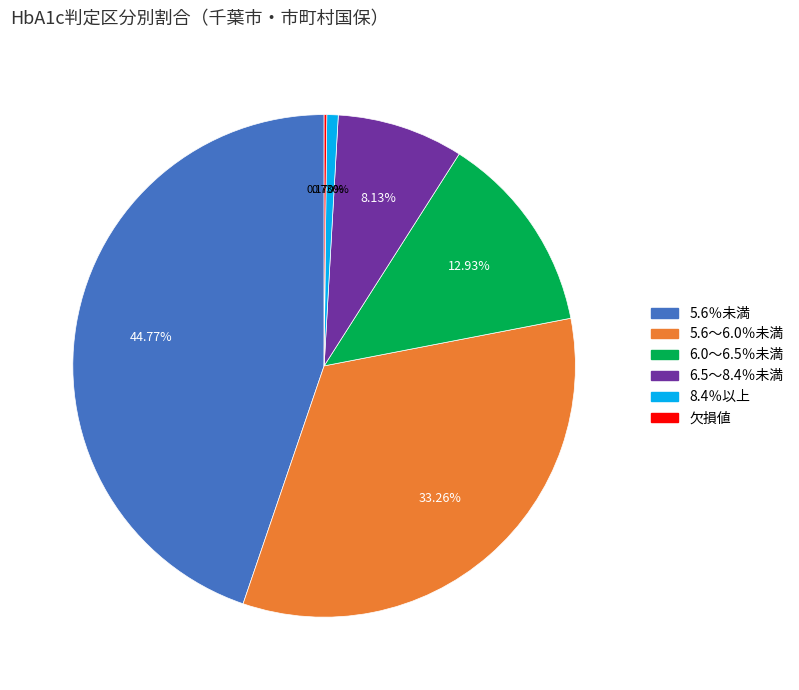

Between 5.6～6.0％未満 and 8.4％以上, which is larger?

5.6～6.0％未満